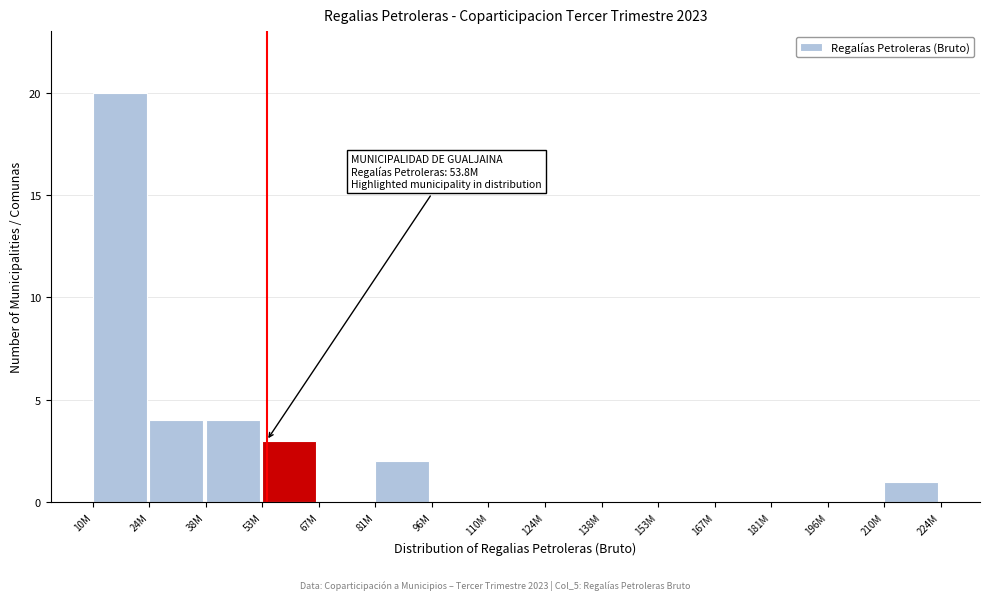

Reading right to left, transcribe all the data shown in this chart.

210M=1	196M=0	181M=0	167M=0	153M=0	138M=0	124M=0	110M=0	96M=0	81M=2	67M=0	53M=3	38M=4	24M=4	10M=20